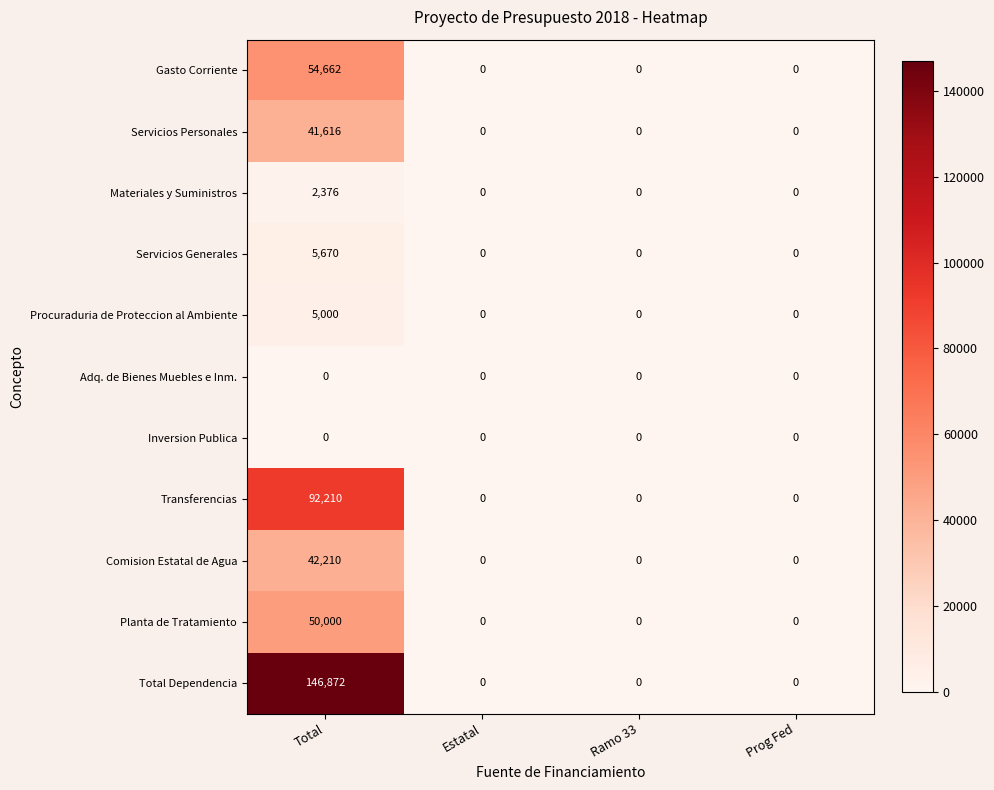

The value of Materiales y Suministros at Total is 3906. True or false?

False